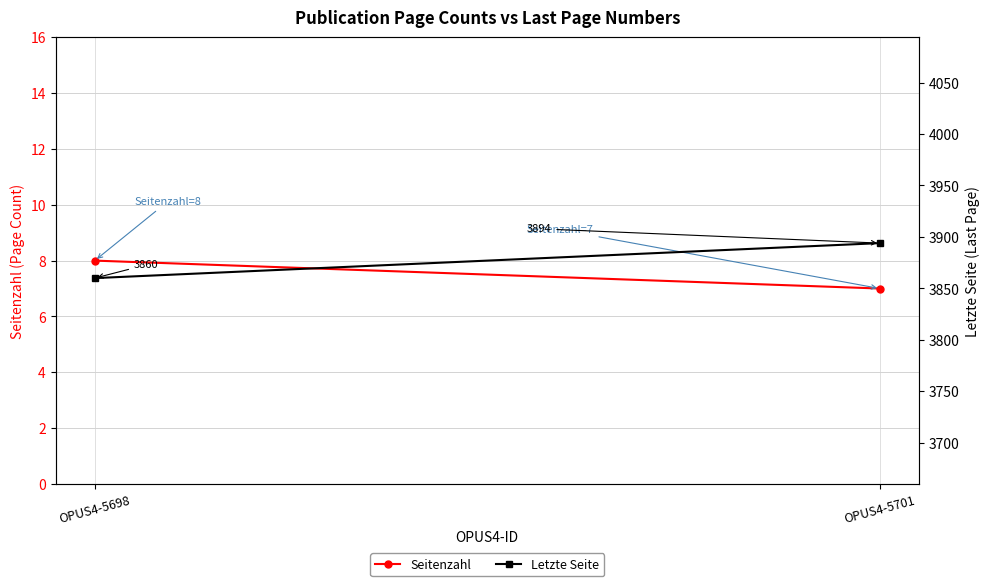

At how many categories does at least one series exceed 208?

2